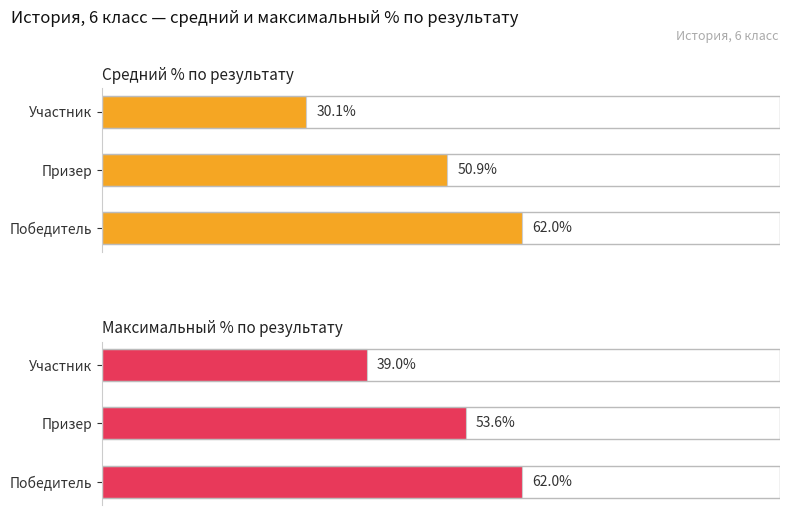

How many distinct data groups are displayed?

2